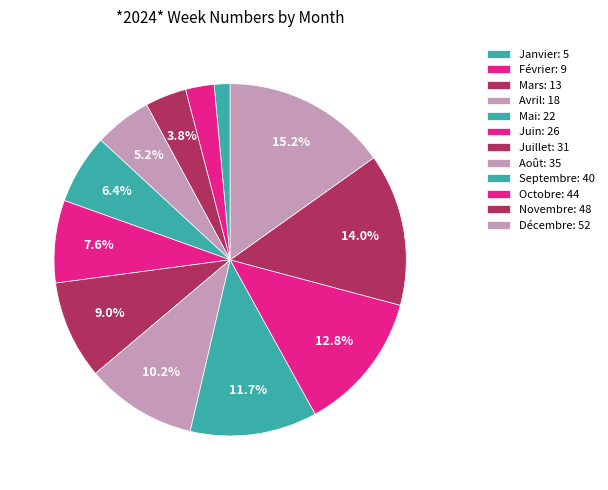

To the nearest percent, what portion does Août represent?

10%